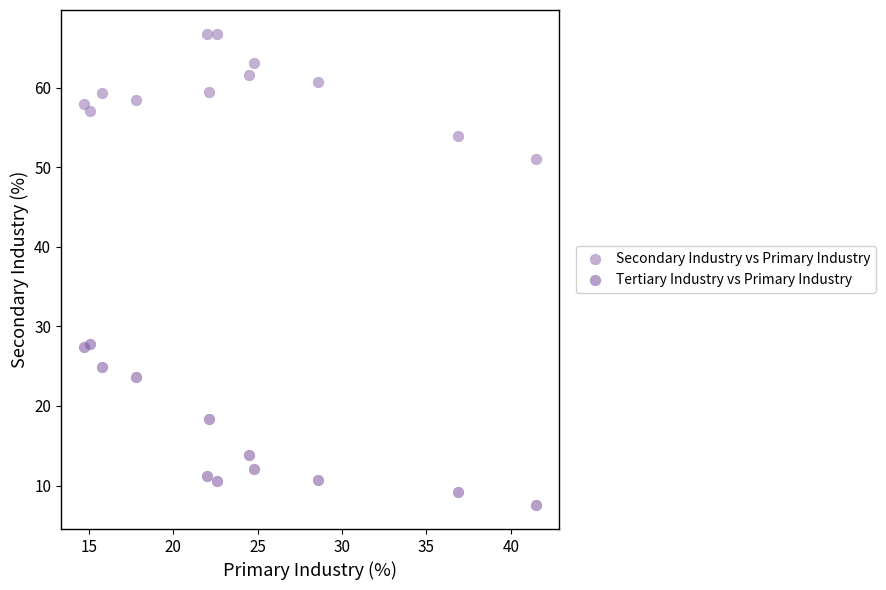

Which series contains the highest Y value?

Secondary Industry vs Primary Industry